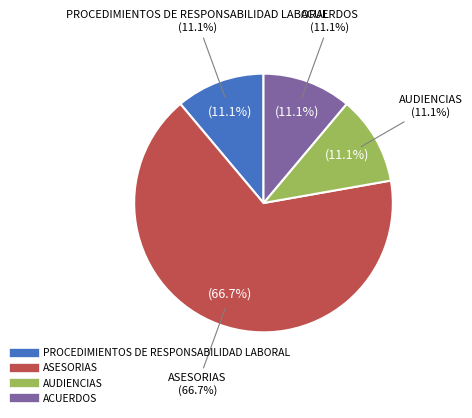

What percentage is the ASESORIAS slice, to the nearest percent?

67%